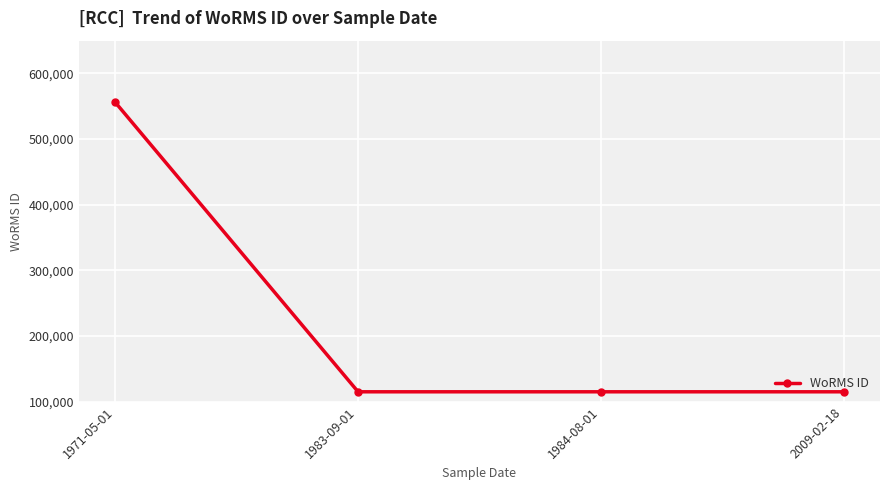

What is the sum of the values at 2009-02-18 and 1984-08-01?

230174